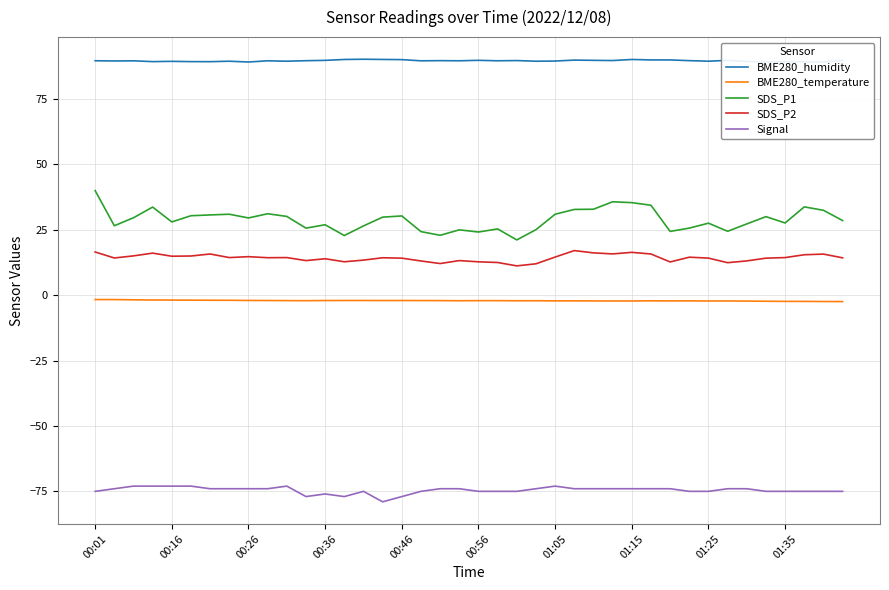

Which series has the largest range (max minus min)?

SDS_P1